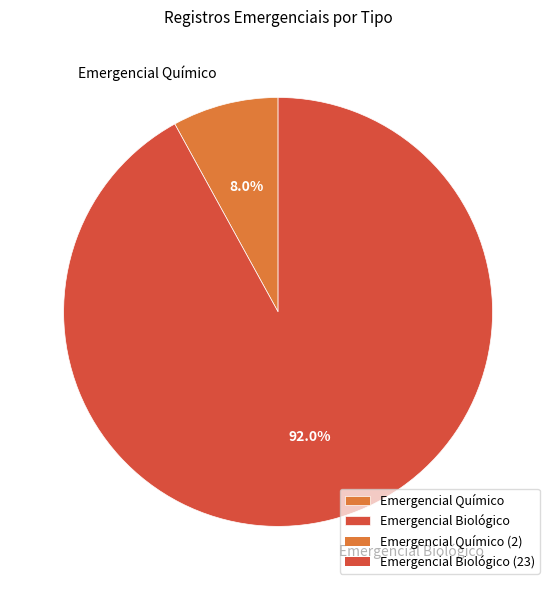

Does Emergencial Biológico represent more than half of the total?

Yes